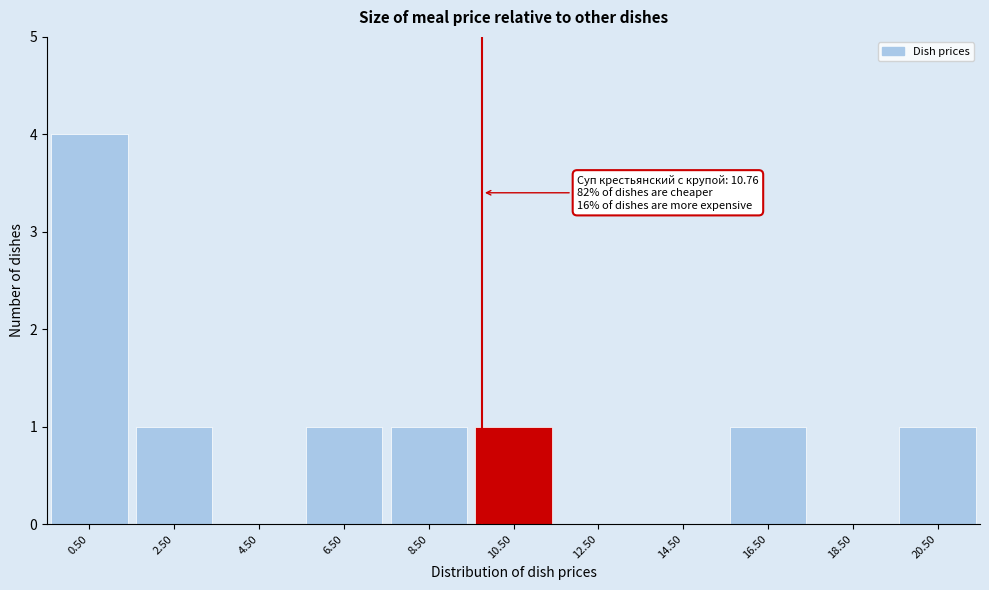

Reading left to right, extract all data points from this chart.

0.50=4	2.50=1	4.50=0	6.50=1	8.50=1	10.50=1	12.50=0	14.50=0	16.50=1	18.50=0	20.50=1